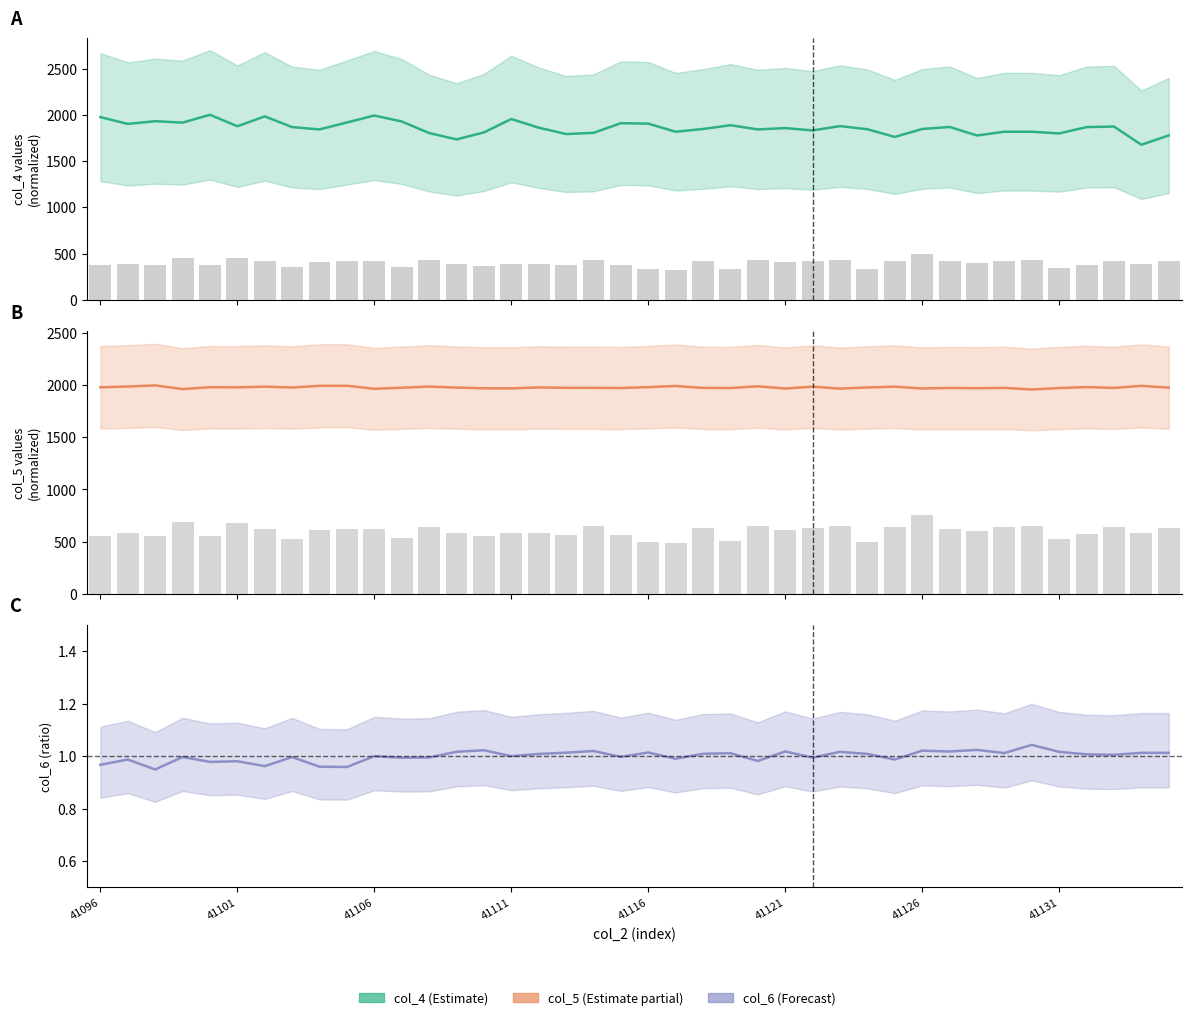

Which has a higher value, 31 or 25?

31